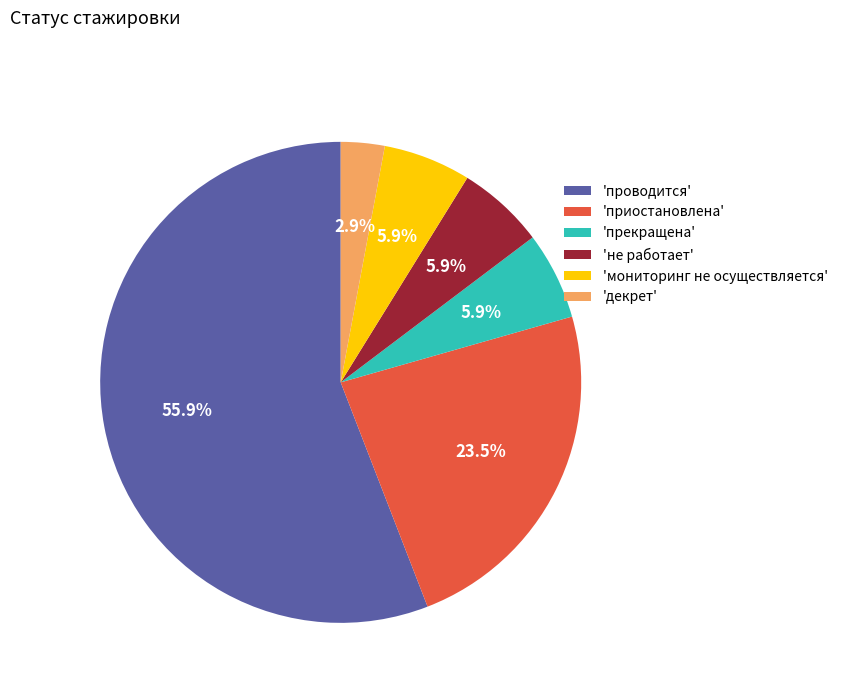

Between 'декрет' and 'проводится', which is larger?

'проводится'